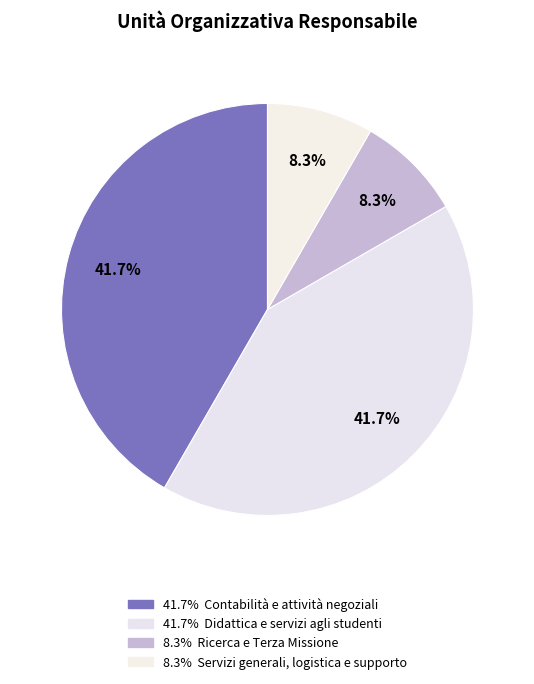

Count the number of slices in the pie.

4